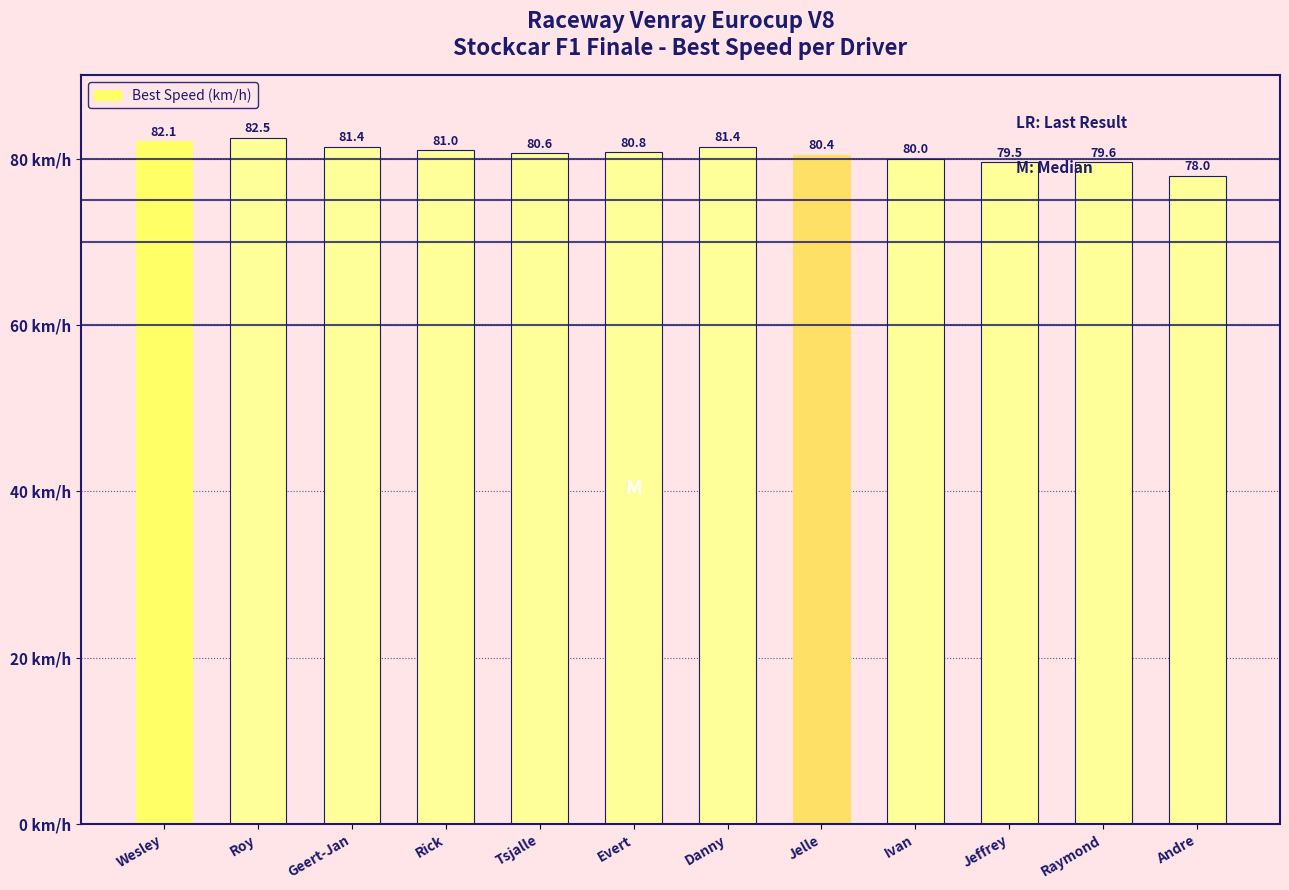

Count the number of categories in the chart.

12